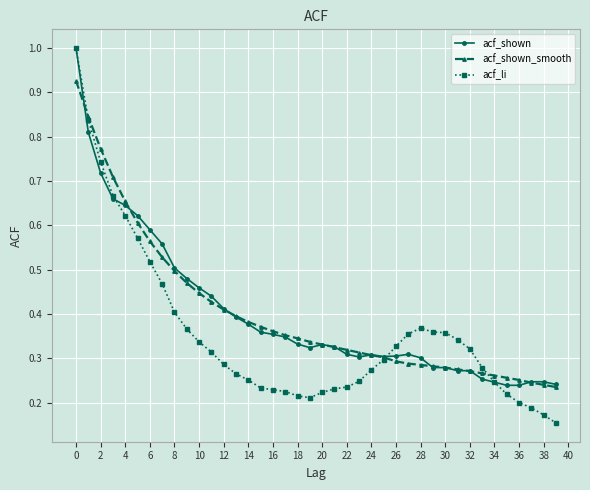

Which series has the largest range (max minus min)?

acf_li